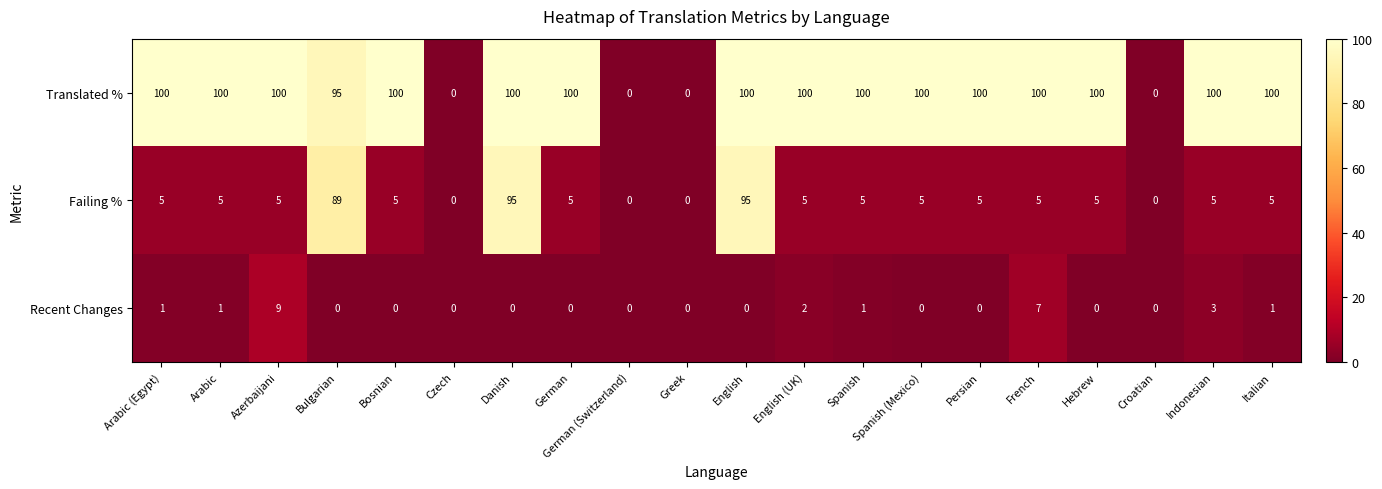

What is the sum of the Failing % values at English and Spanish (Mexico)?

100